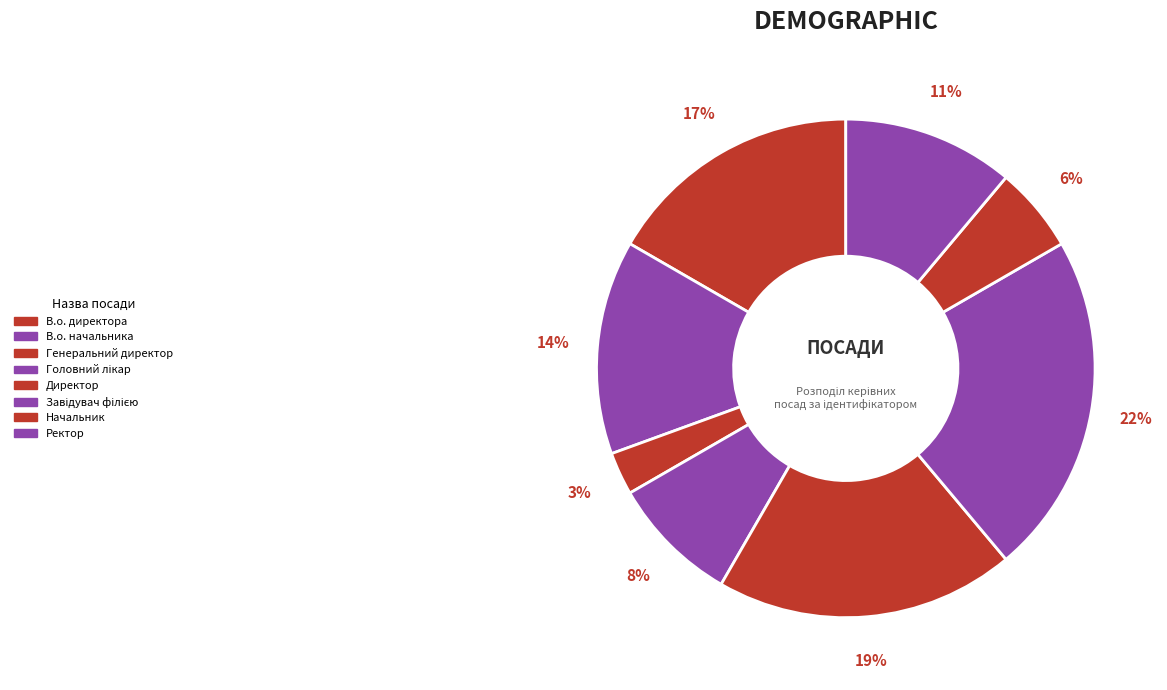

To the nearest percent, what is the average slice percentage?

12%